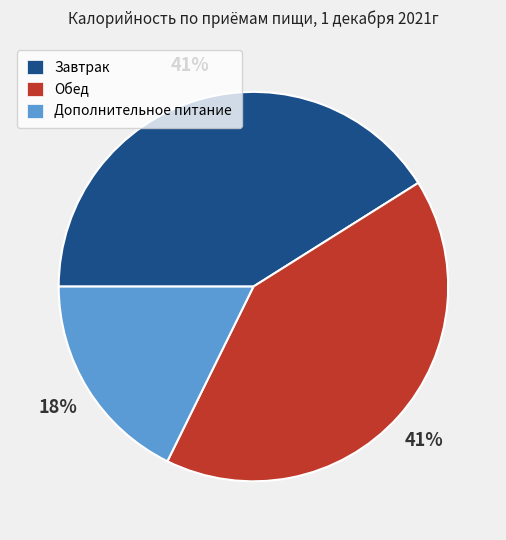

To the nearest percent, what portion does Обед represent?

41%